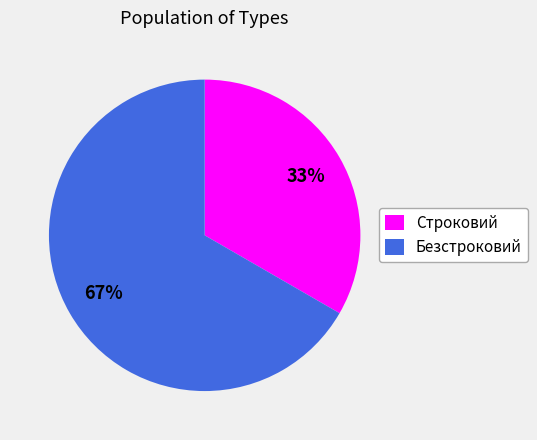

Approximately how many times larger is the value at Безстроковий compared to Строковий?

2.0